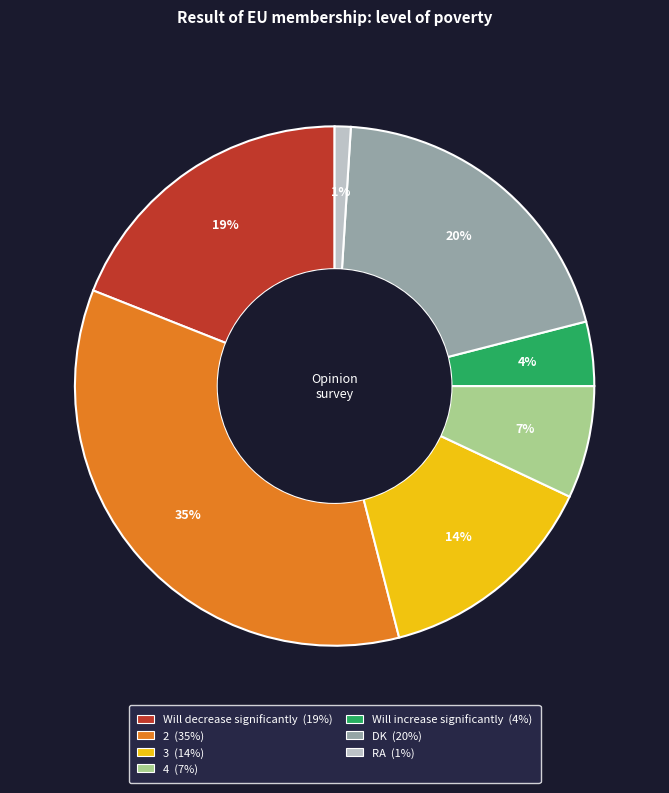

Rank the categories by value from lowest to highest.

RA, Will increase significantly, 4, 3, Will decrease significantly, DK, 2